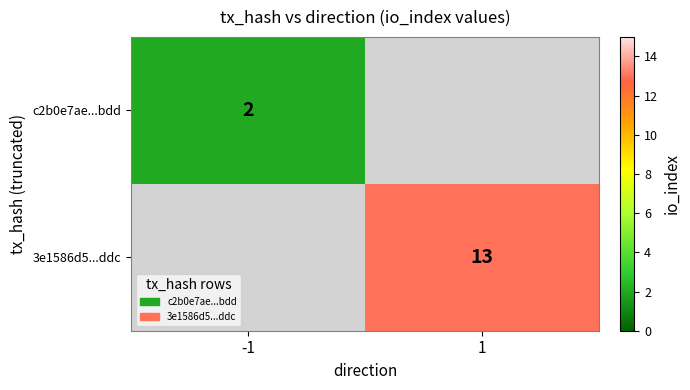

At how many categories does at least one series exceed 7?

1